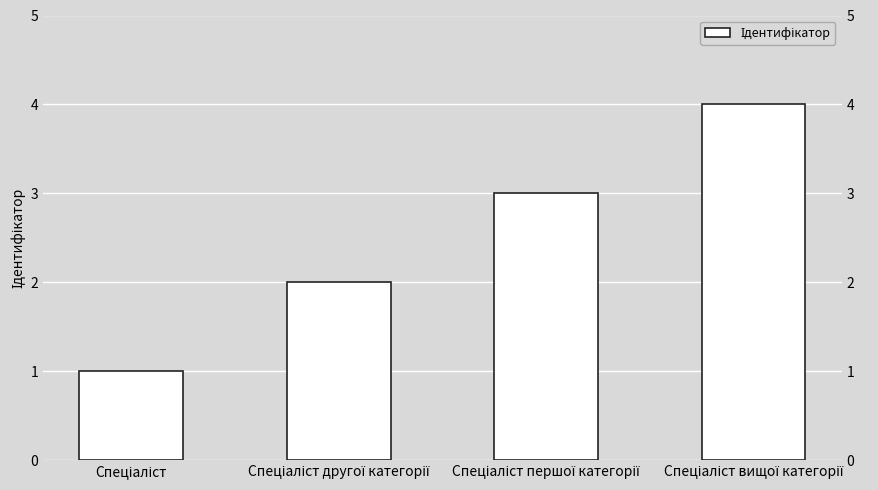

What is the ratio of the value at Спеціаліст to the value at Спеціаліст першої категорії?

0.3